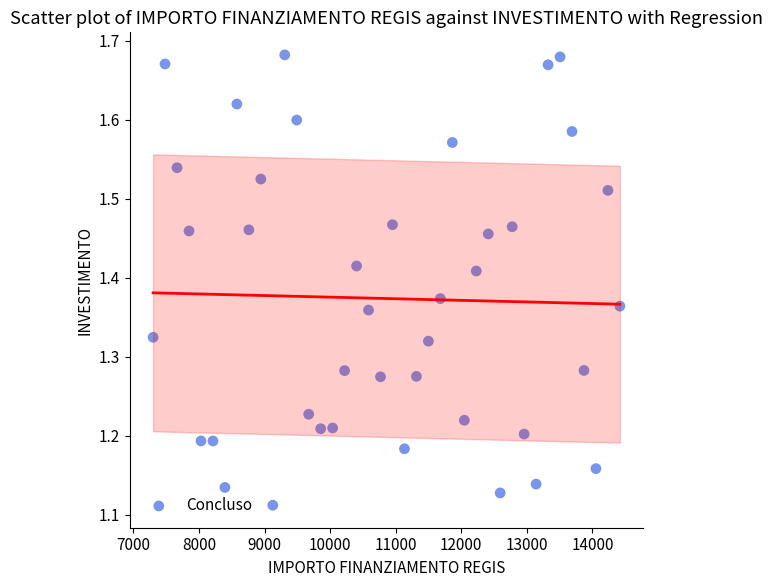

What is the range of Y values (max minus min)?

0.6